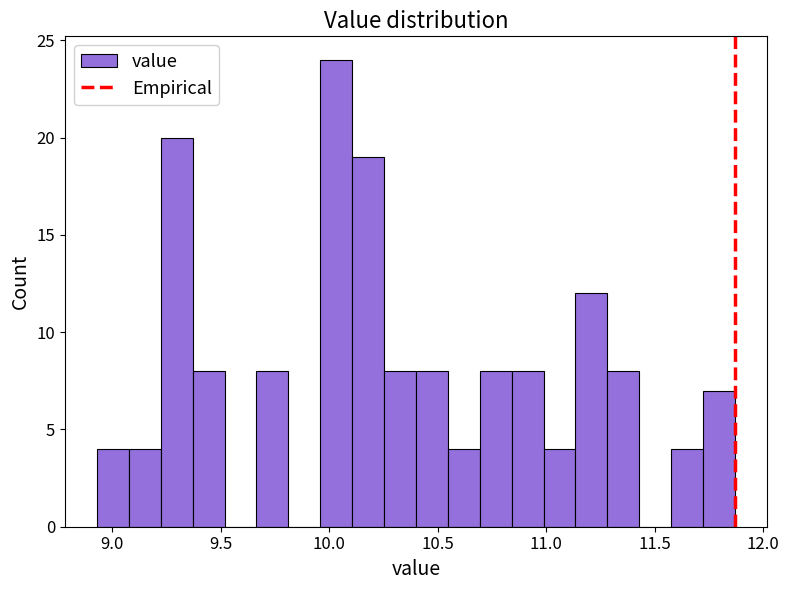

Read against the x-axis, roughly where is the centre of the tallest bar?

10.05